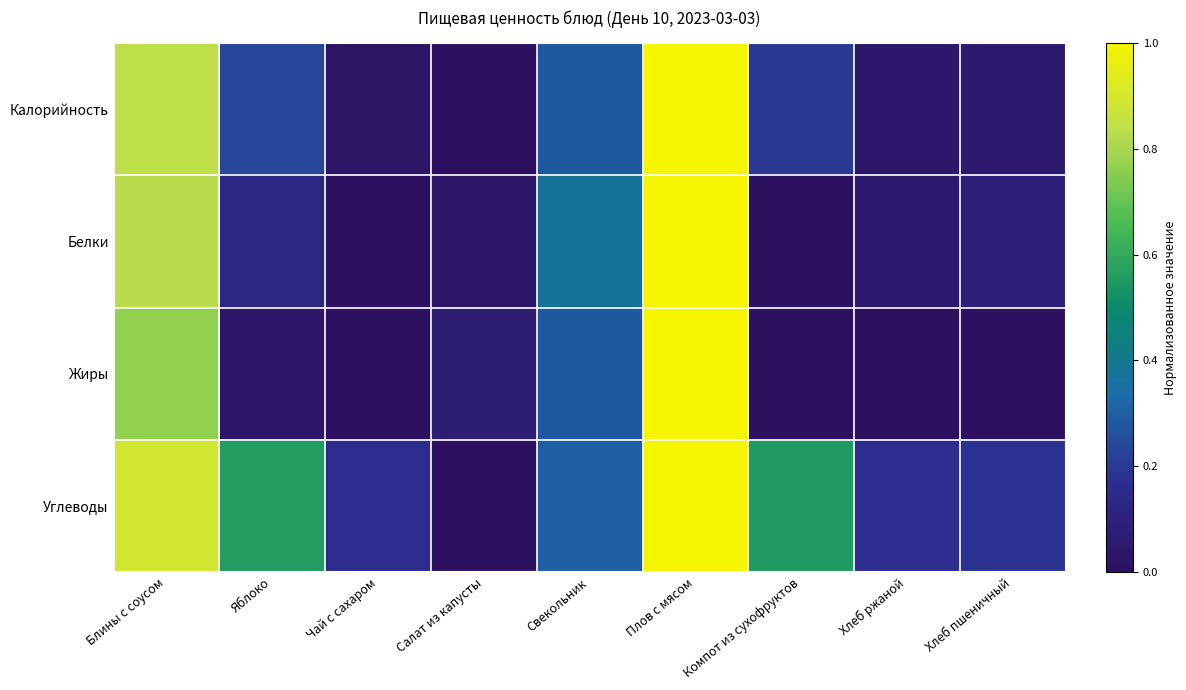

At which category does the chart reach its peak across all series?

Плов с мясом